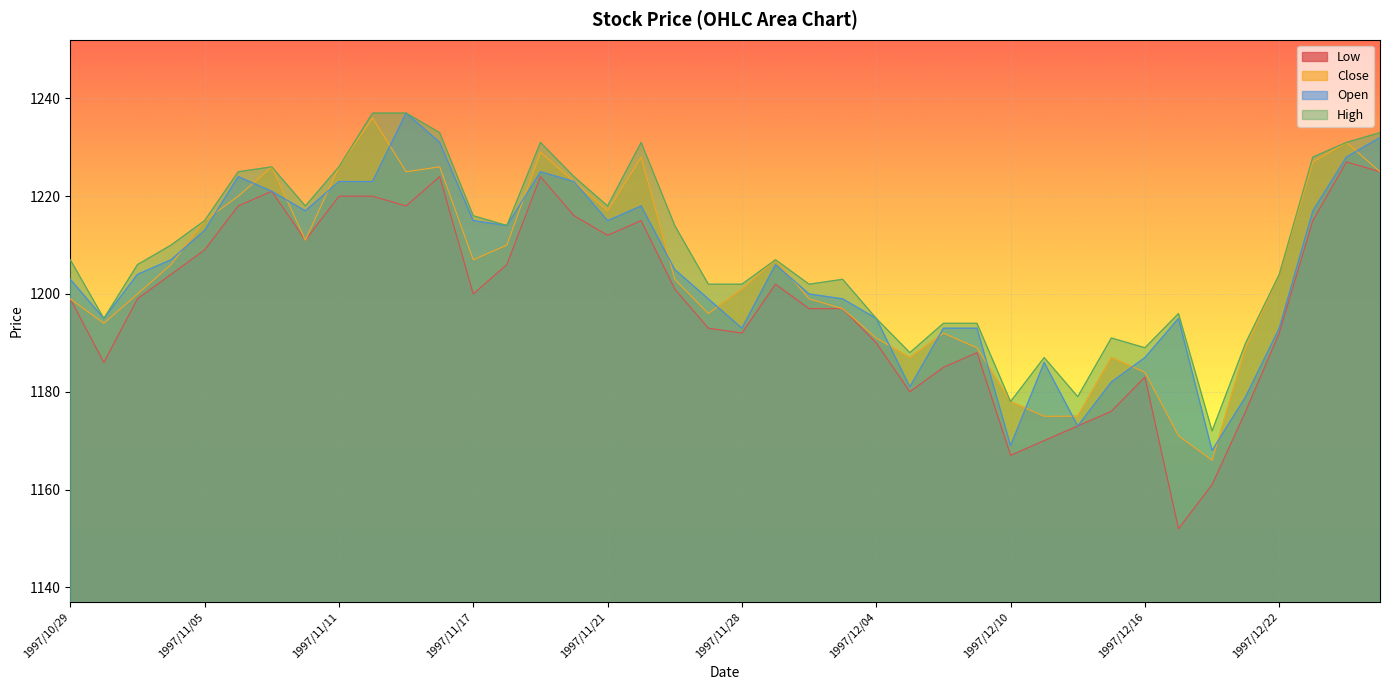

The Low series shows 797 at 1997/10/29. True or false?

False